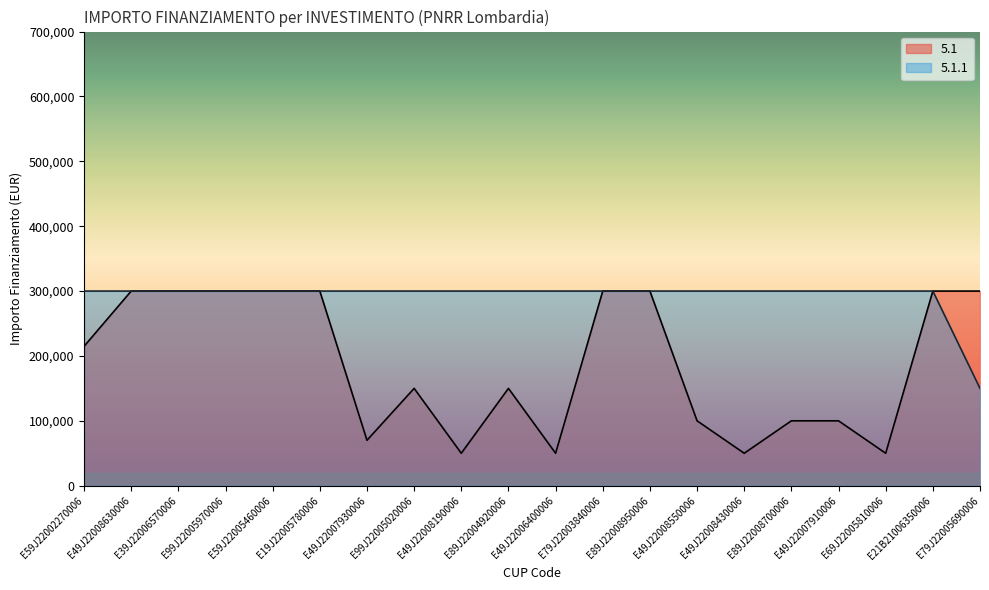

What is the value of the 5.1 point at the 18th from the left?

50000